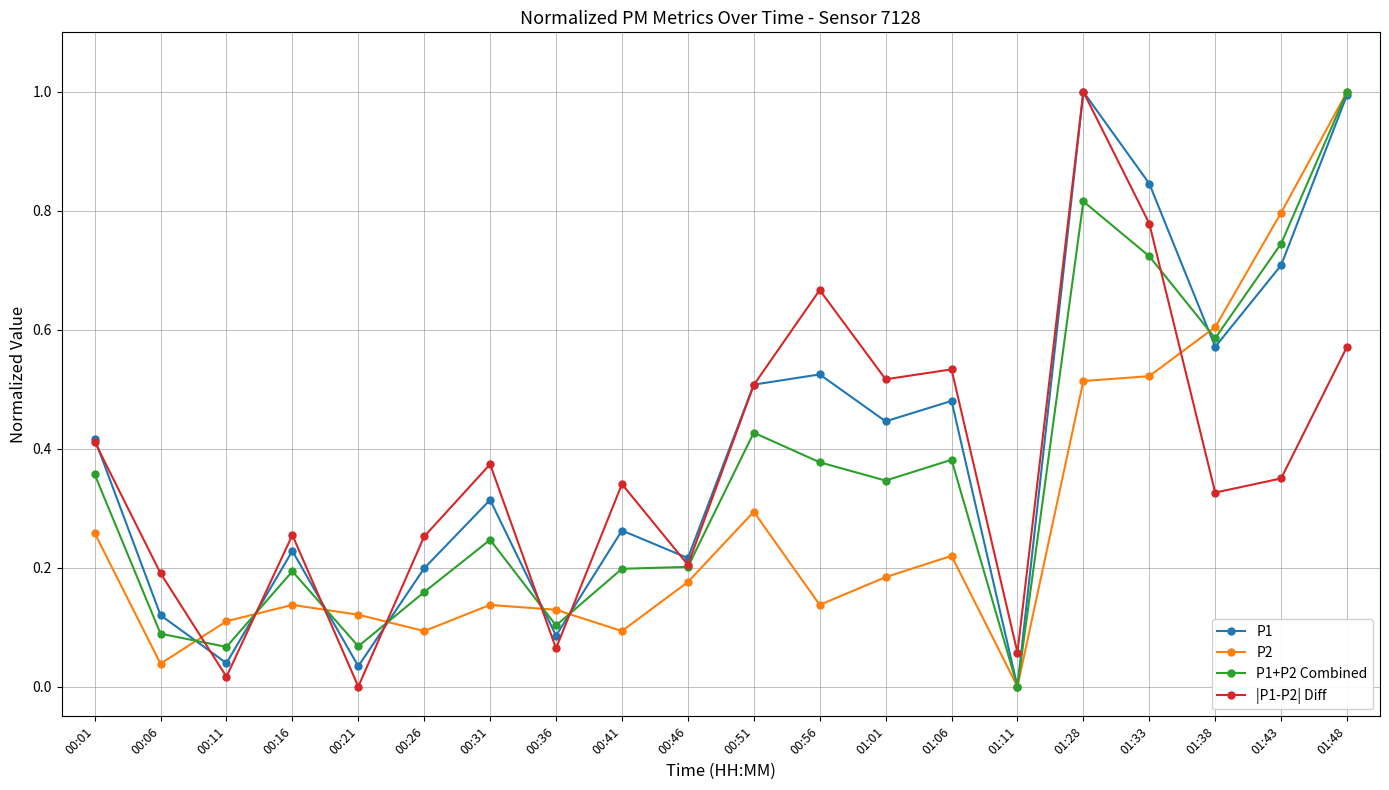

What is the label of the 14th point from the left?

01:06